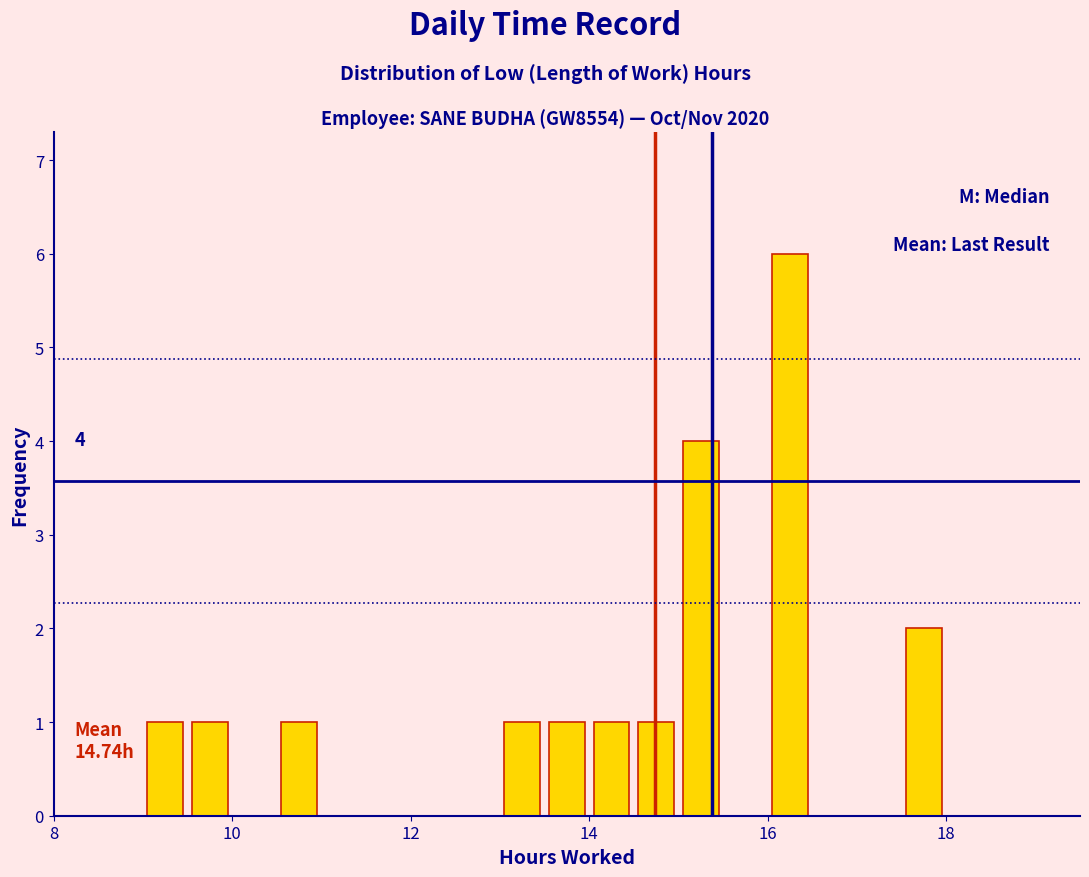

Read against the x-axis, roughly where is the centre of the tallest bar?

16.2